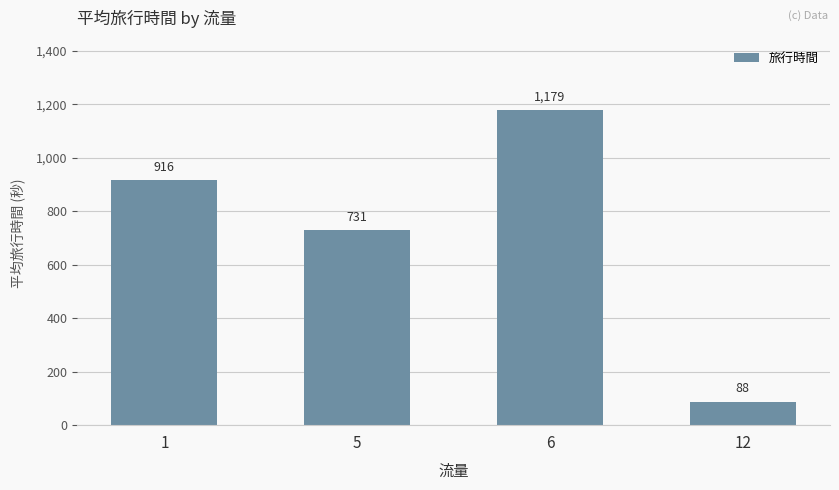

Are the bars grouped side by side (vs. stacked)?

No